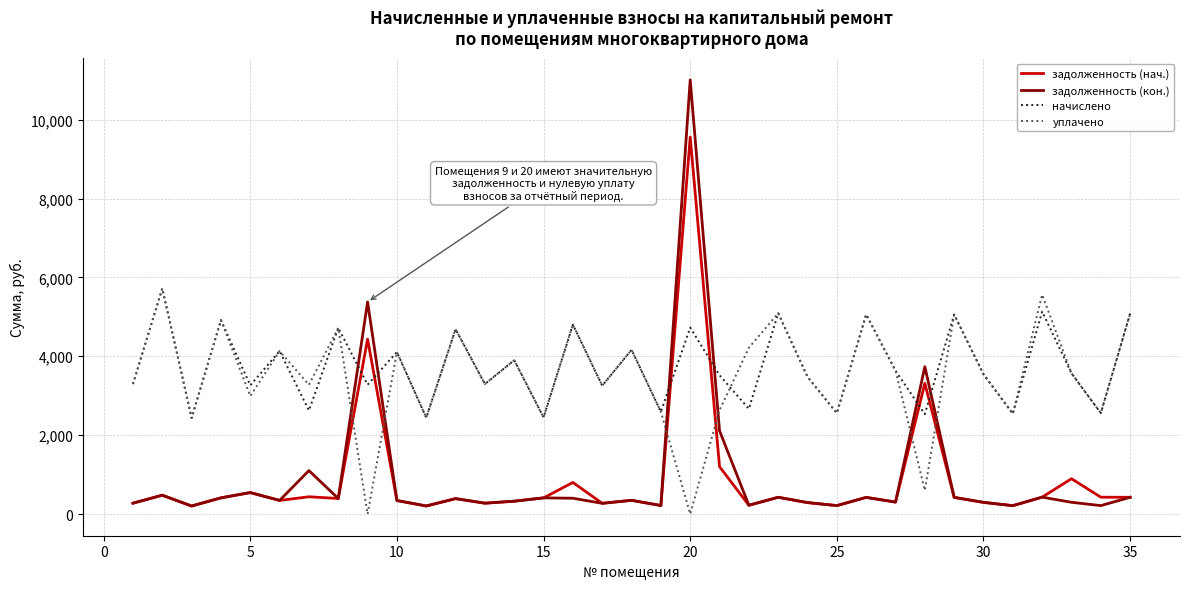

Which series has the widest spread of values?

задолженность (кон.)